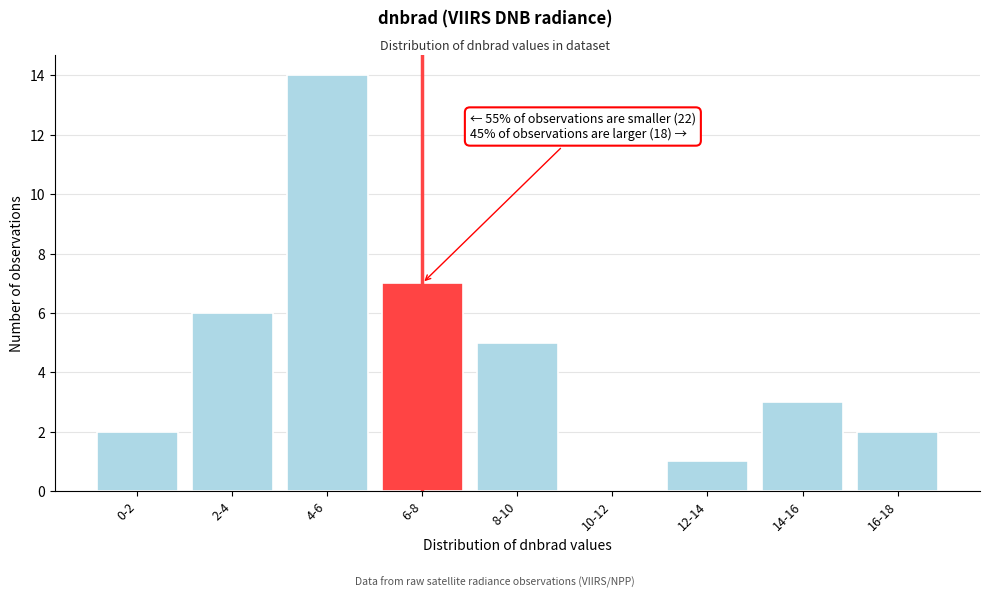

Reading left to right, transcribe all the data shown in this chart.

0-2=2	2-4=6	4-6=14	6-8=7	8-10=5	10-12=0	12-14=1	14-16=3	16-18=2